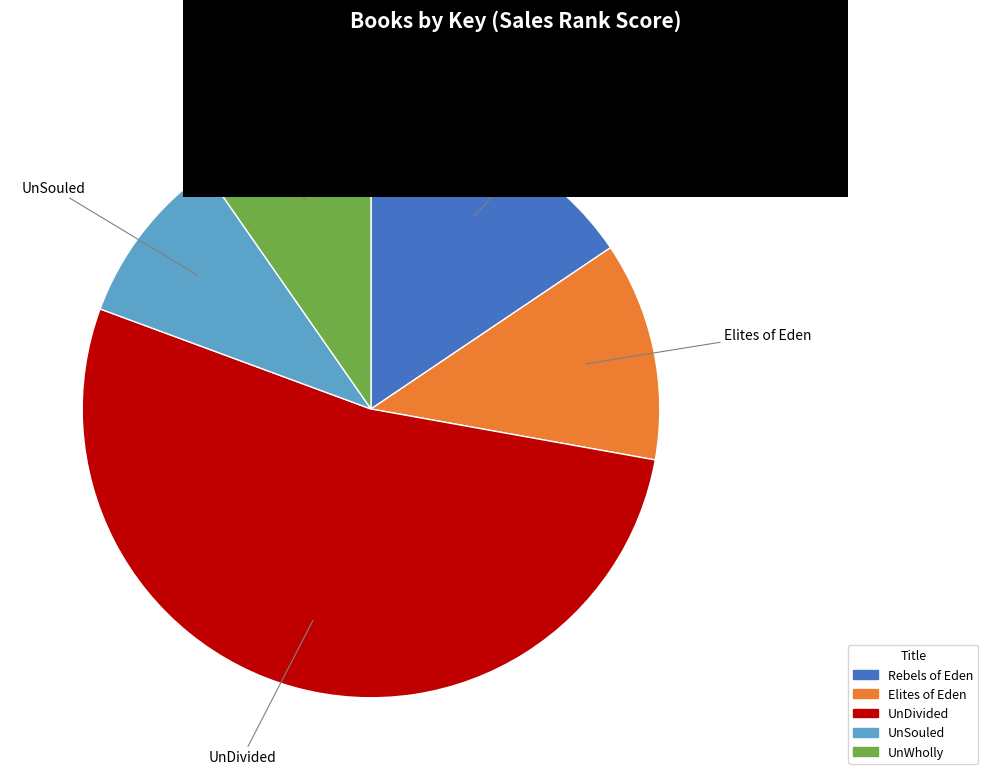

True or false: UnSouled accounts for 4% of the total.

False